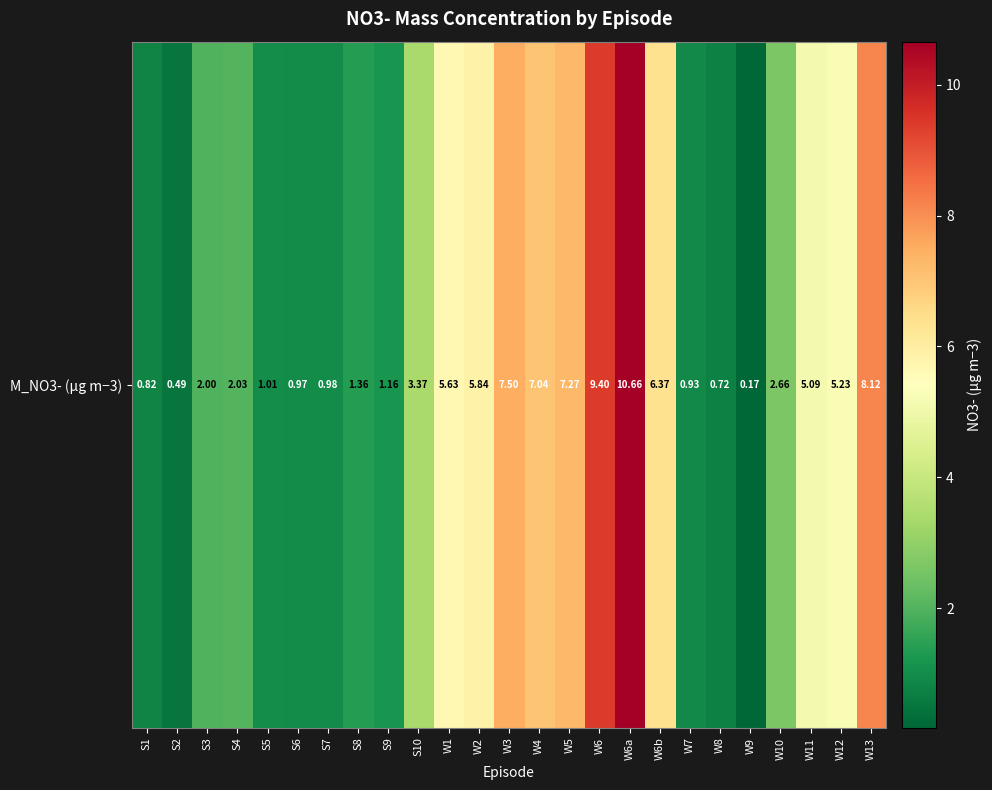

Approximately how many times larger is the value at S5 compared to W12?

0.2